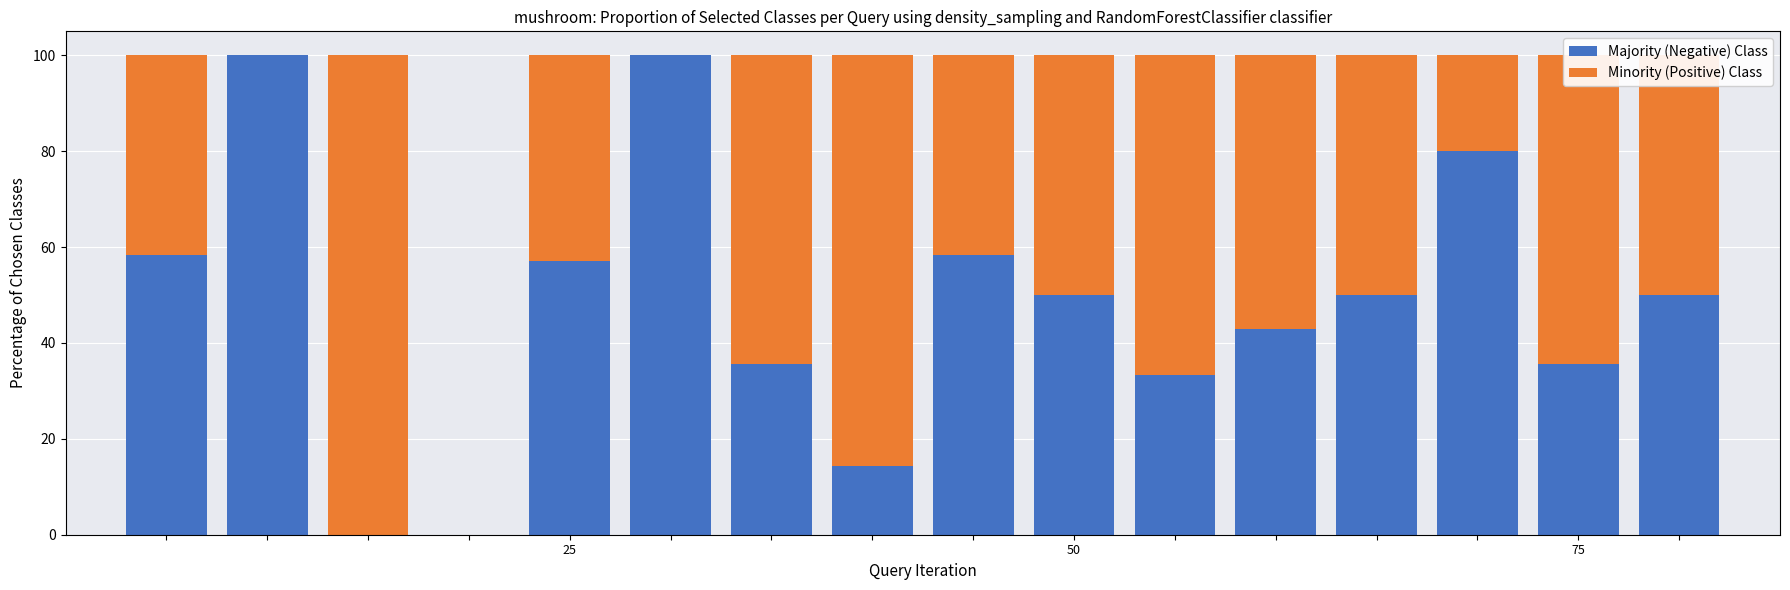

Does the chart contain stacked bars?

Yes